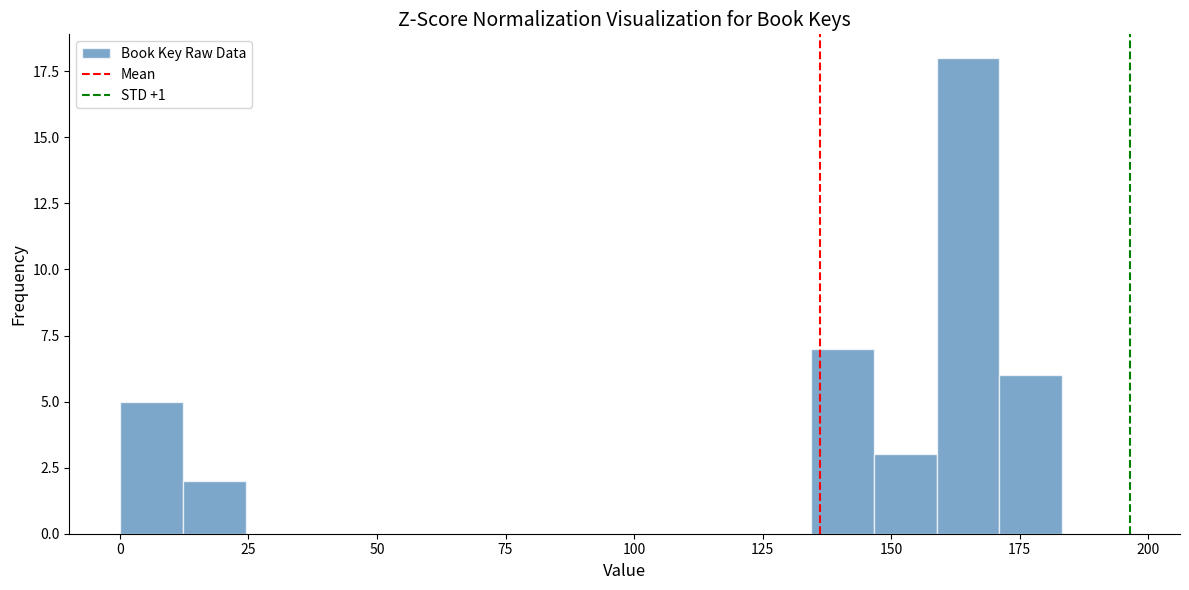

Around what value on the x-axis is the tallest bar? Give the approximate position of its centre, as read against the axis.

165